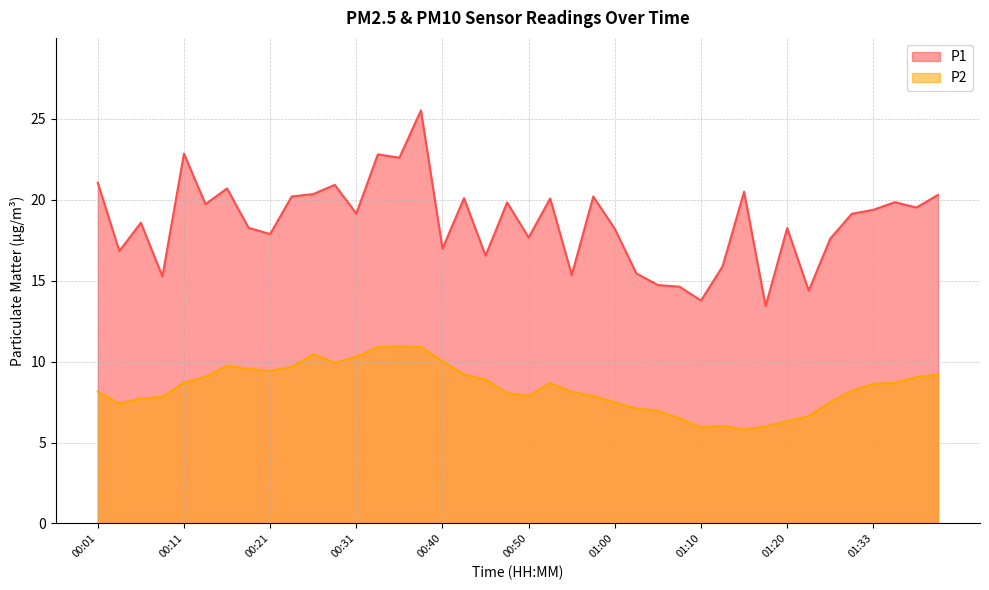

What is the label of the 30th point from the left?

01:12